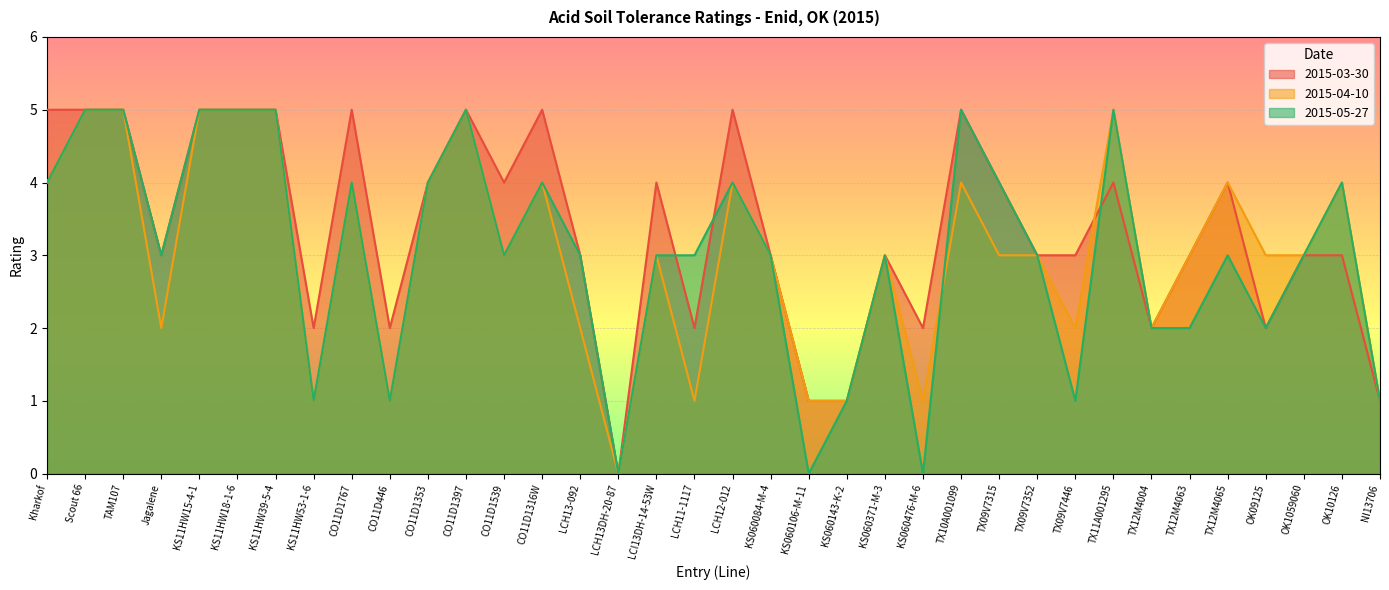

Which series ends up on top after the final intersection of 2015-04-10 and 2015-05-27?

2015-05-27